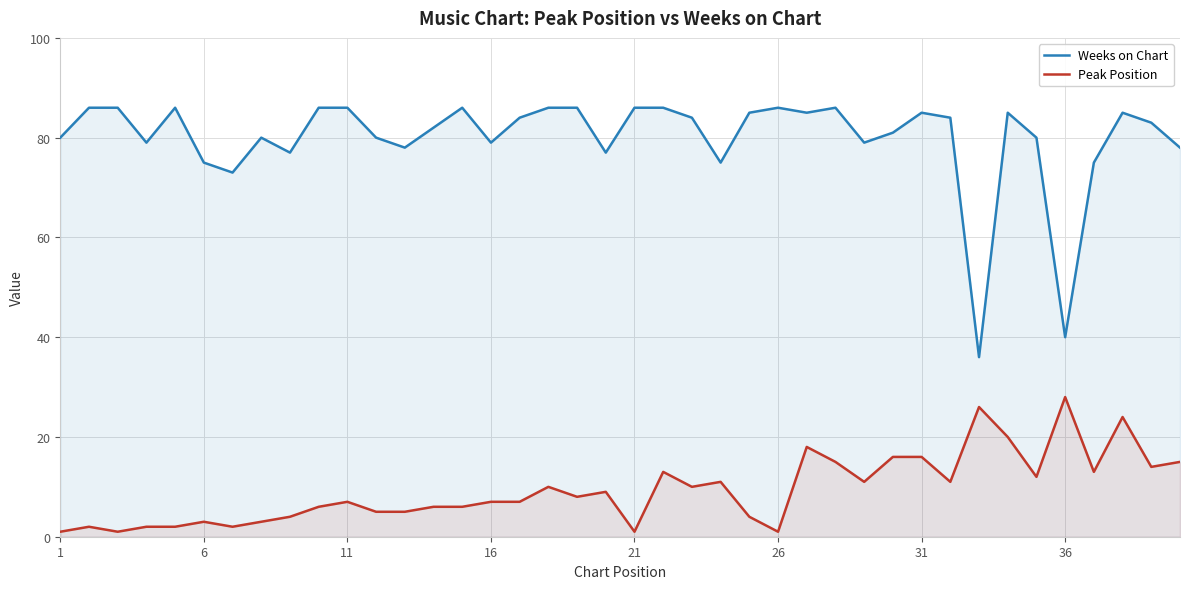

List the series in order of their overall mean, lowest first.

Peak Position, Weeks on Chart